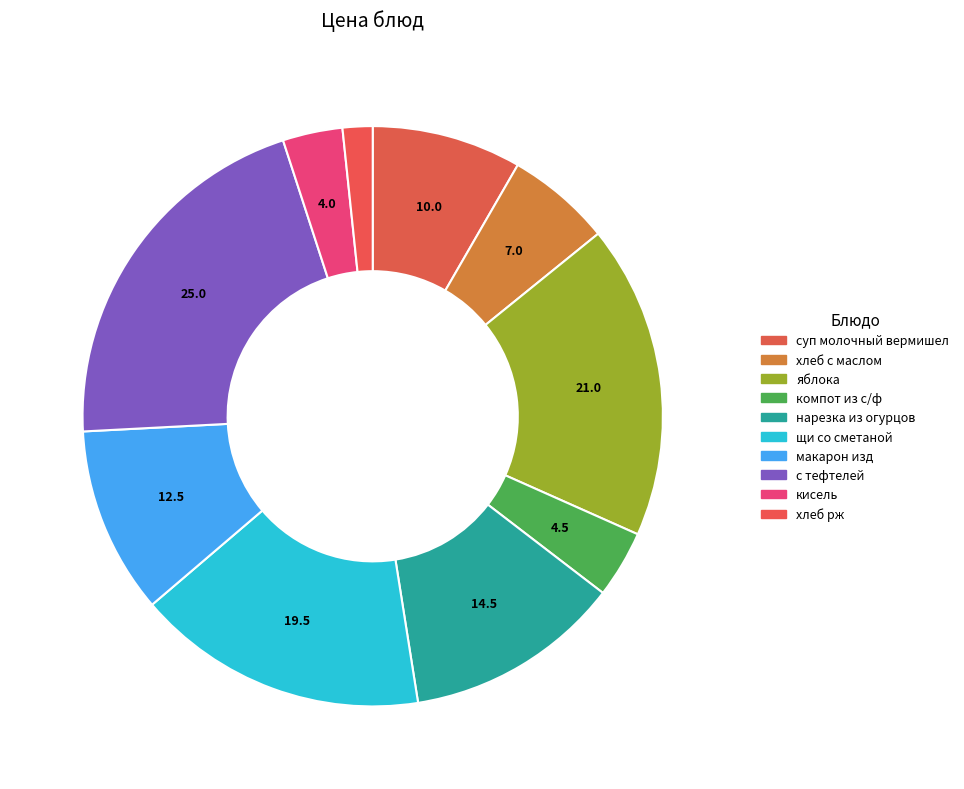

Approximately how many times larger is the value at щи со сметаной compared to хлеб с маслом?

2.8